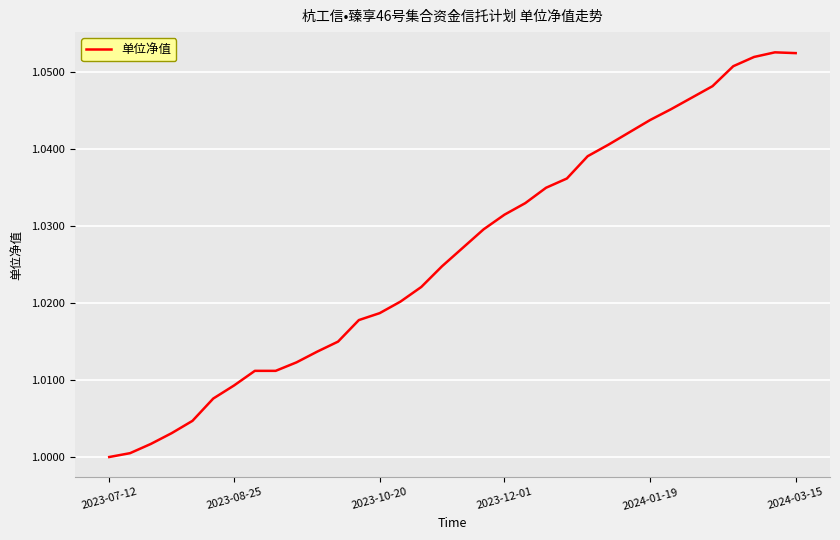

How many lines are shown in the chart?

1